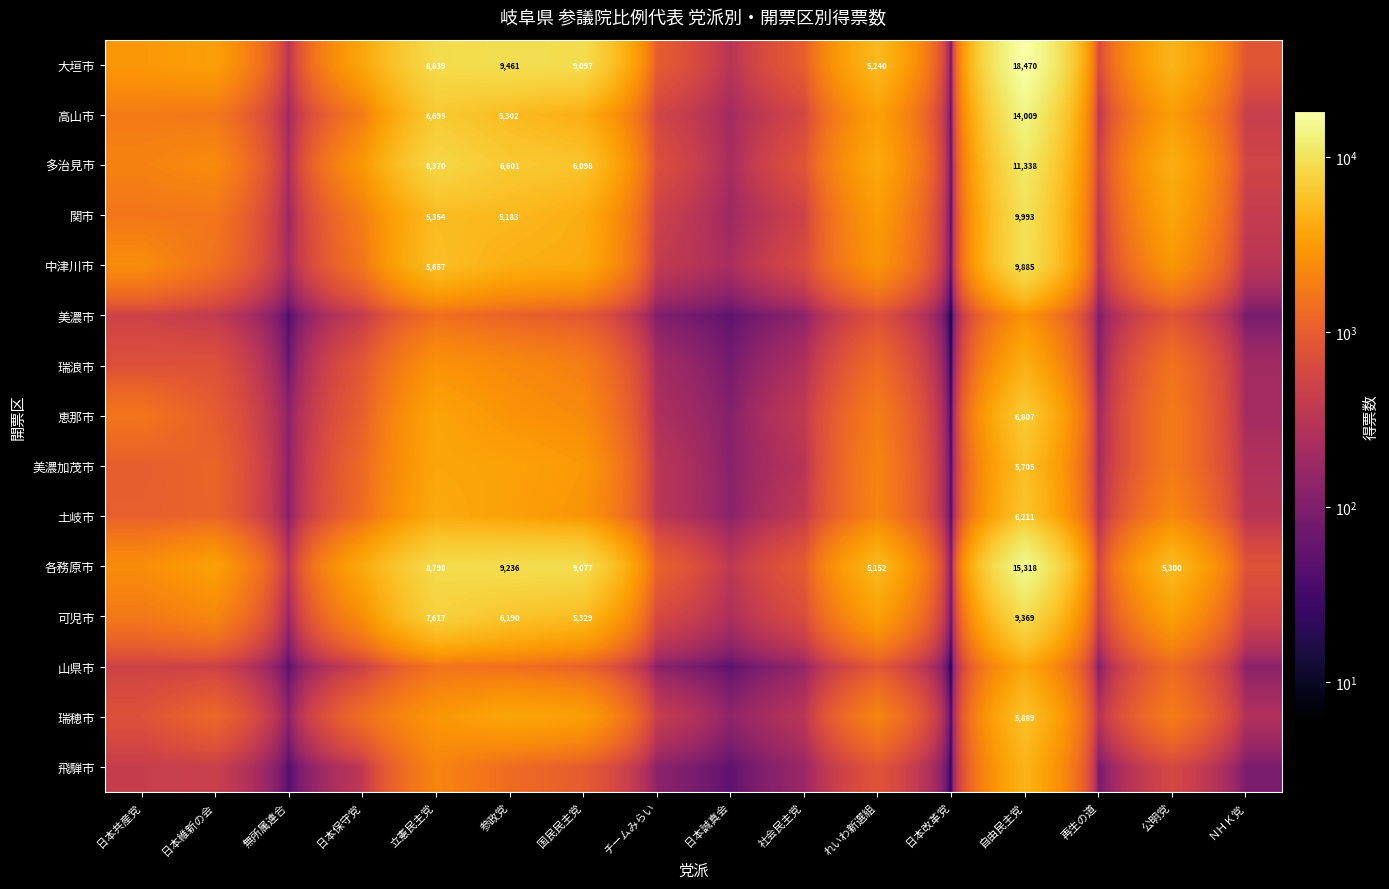

The 瑞穂市 series shows 5889 at 自由民主党. True or false?

True